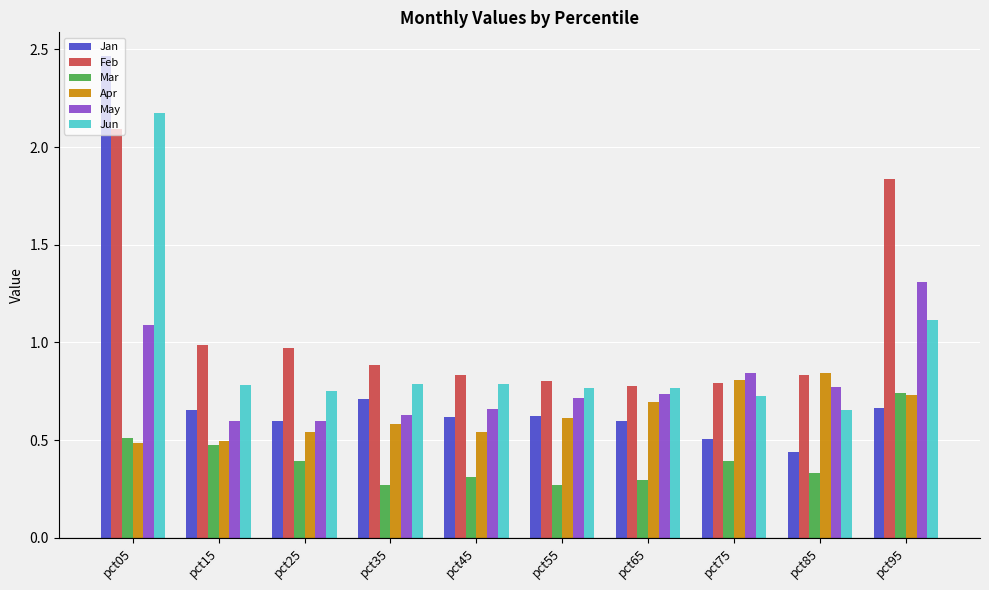

Between pct05 and pct25, which series saw the biggest shift?

Jan